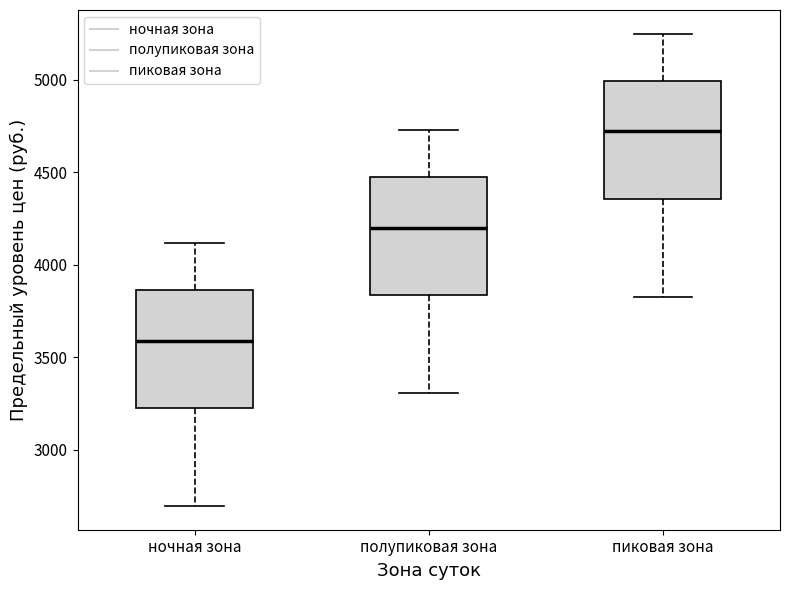

Reading left to right, transcribe this box plot: for each box, give where its median line is, the range the box spans, and where its two whiskers end, as read against the y-axis. The values are not printed on the chart, so give them approximately, as read against the axis.

ночная зона: median 3600, box 3250 to 3850, whiskers 2700 to 4100
полупиковая зона: median 4200, box 3850 to 4450, whiskers 3300 to 4750
пиковая зона: median 4700, box 4350 to 5000, whiskers 3850 to 5250